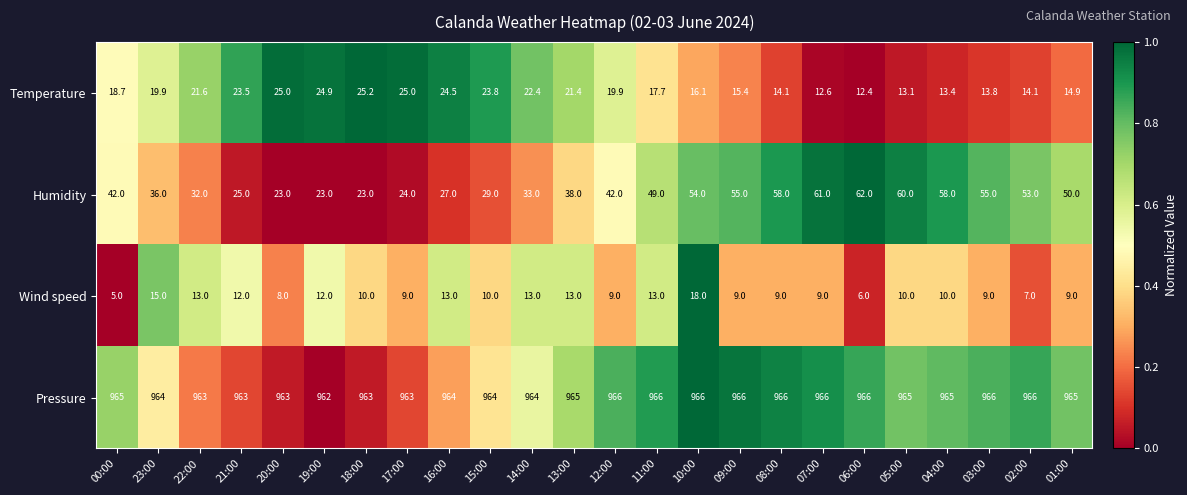

Where does the Temperature series first go above 19?

23:00